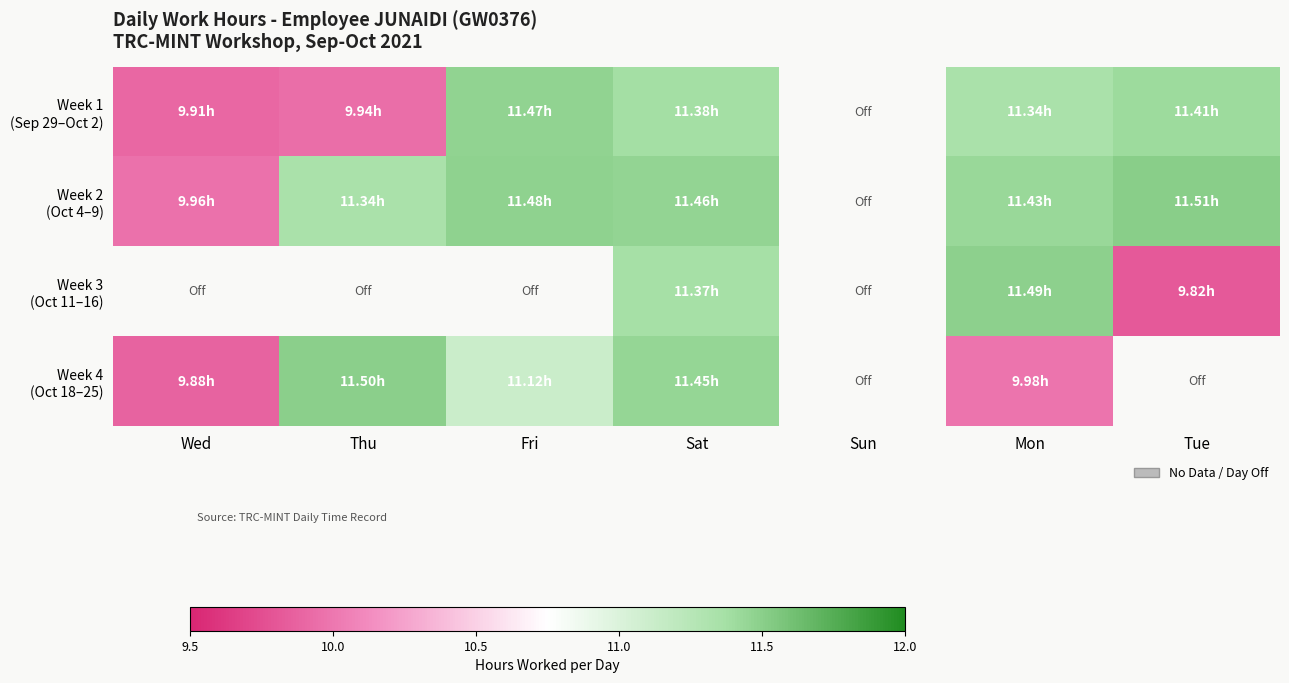

At how many categories does at least one series exceed 11?

5